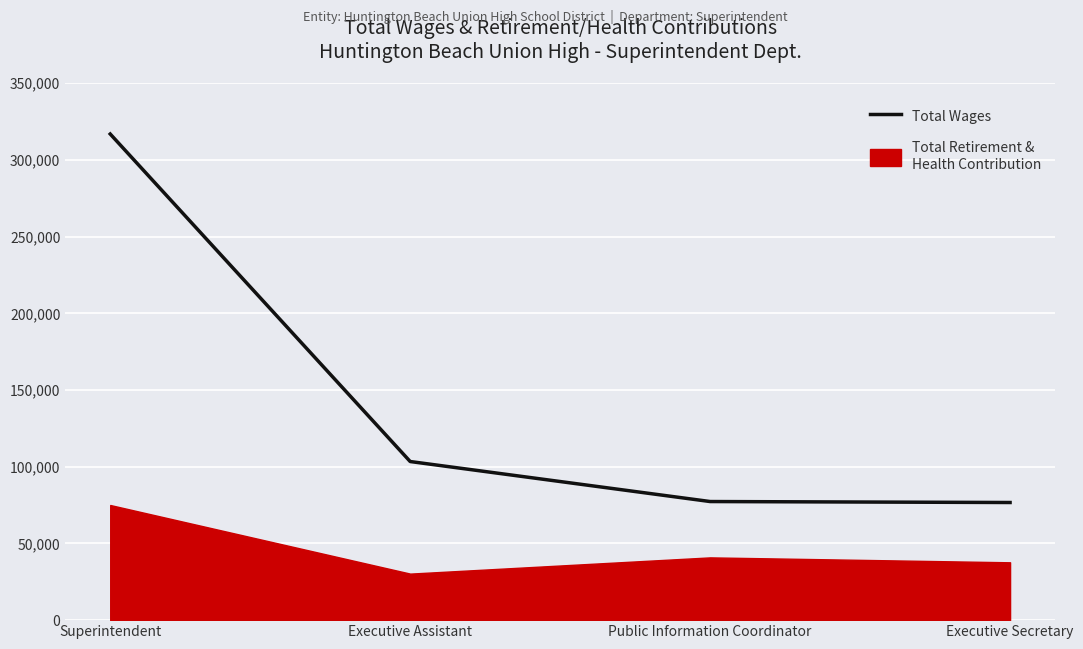

How many values are below 103394?

2